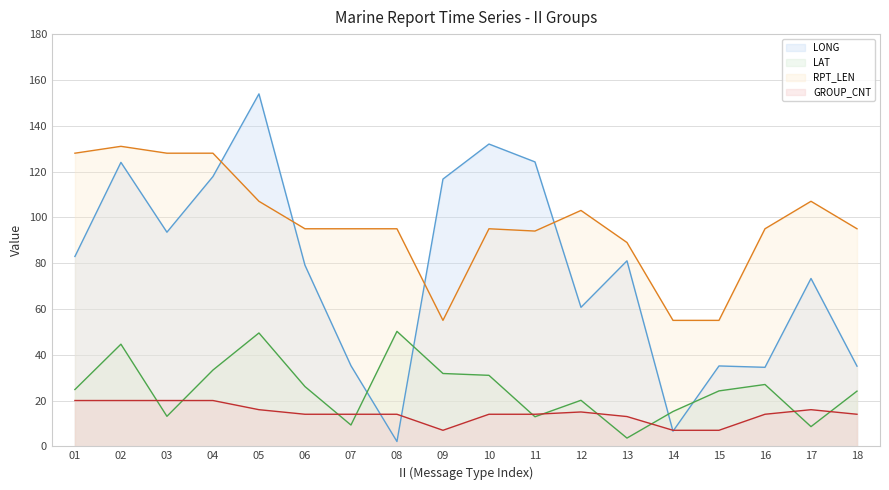

In GROUP_CNT, how many points are lower than both neighbors (excluding endpoints)?

1